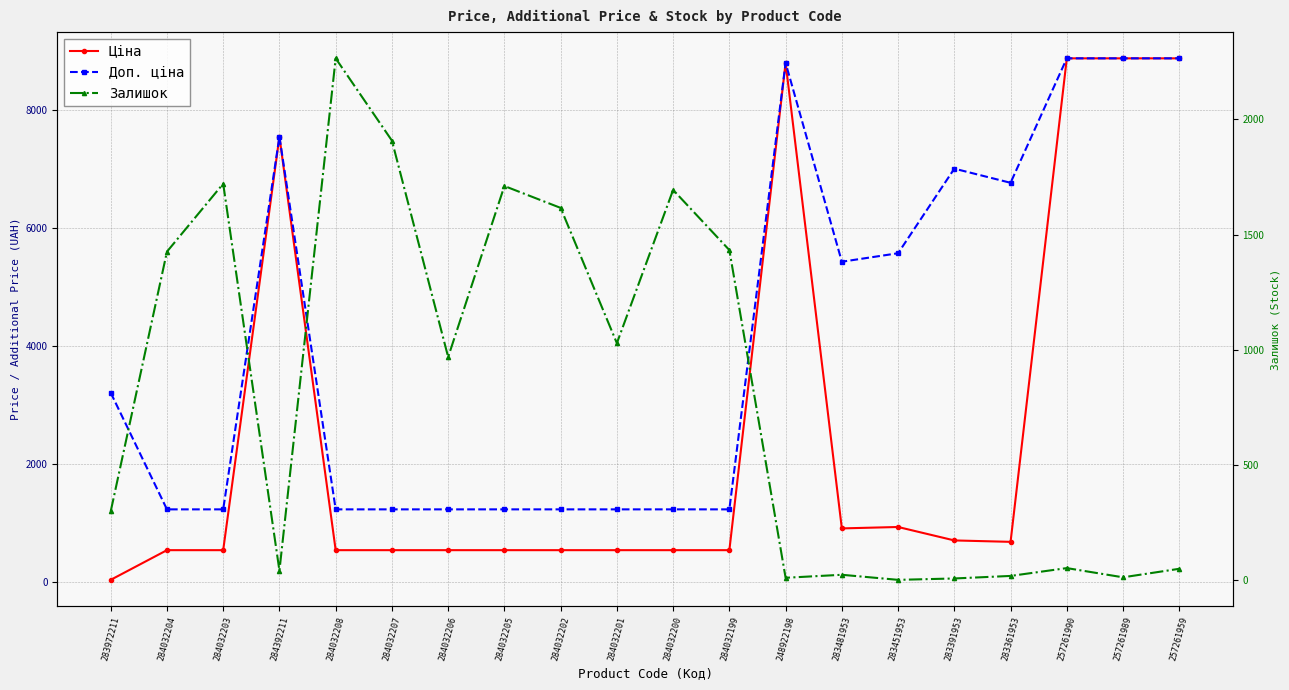

In Залишок, how many points are higher than both neighbors (excluding endpoints)?

6